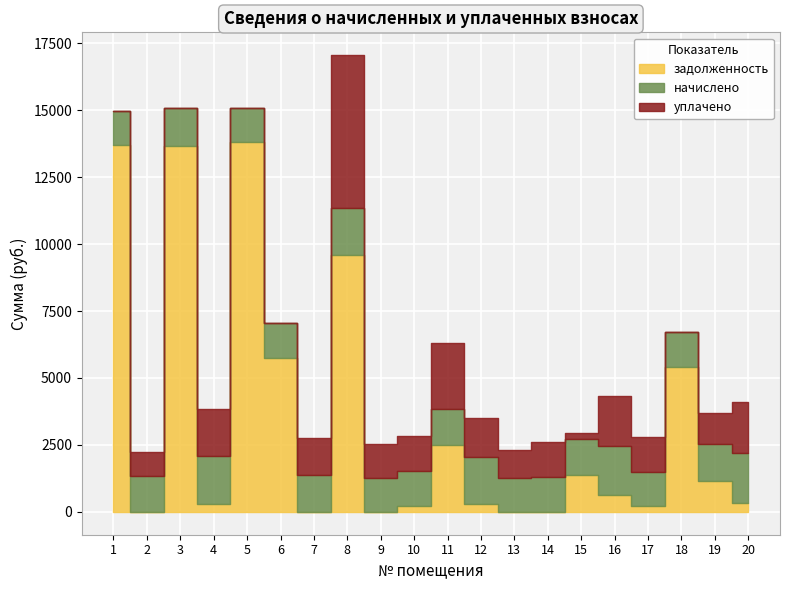

The начислено series shows 1857.1 at 16. True or false?

True